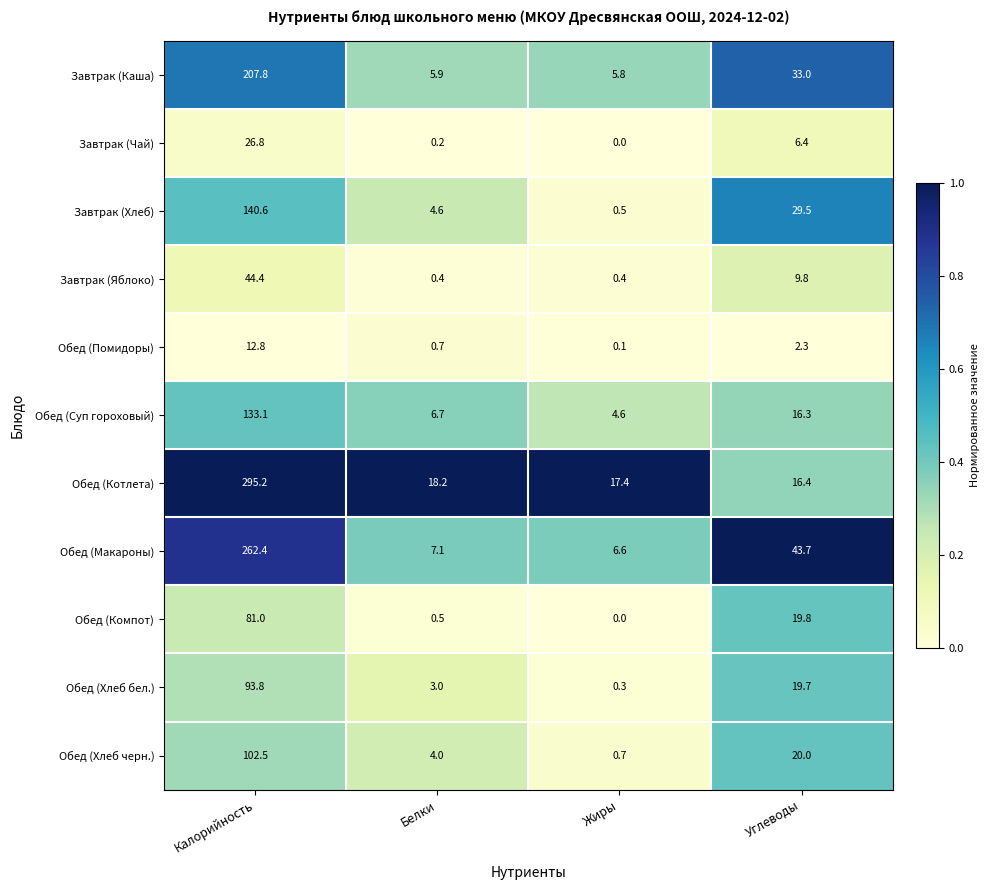

Is it true that Обед (Суп гороховый) equals 176.7 at Калорийность?

False